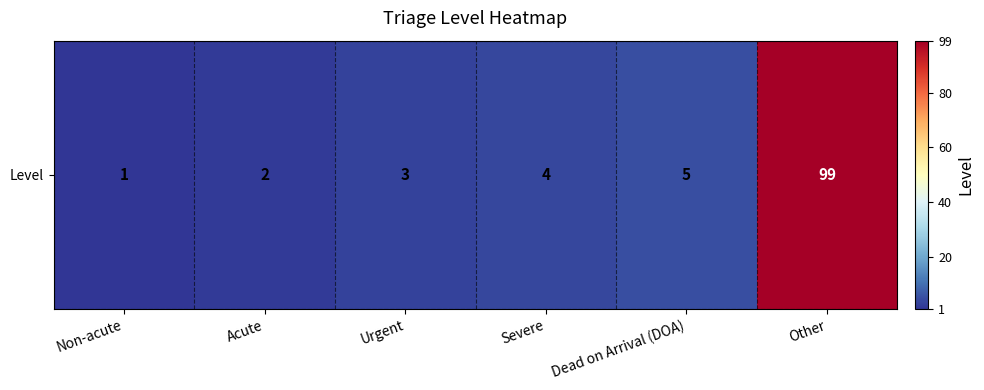

Reading left to right, transcribe all the data shown in this chart.

Non-acute=1	Acute=2	Urgent=3	Severe=4	Dead on Arrival (DOA)=5	Other=99